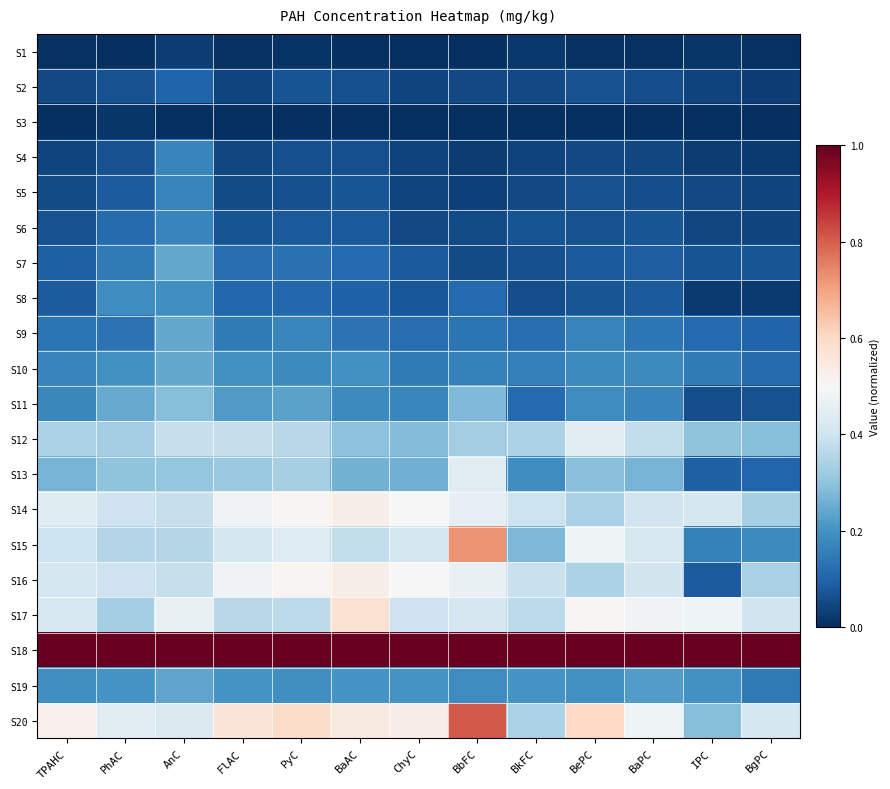

Between IPC and BgPC, which series saw the biggest shift?

S16